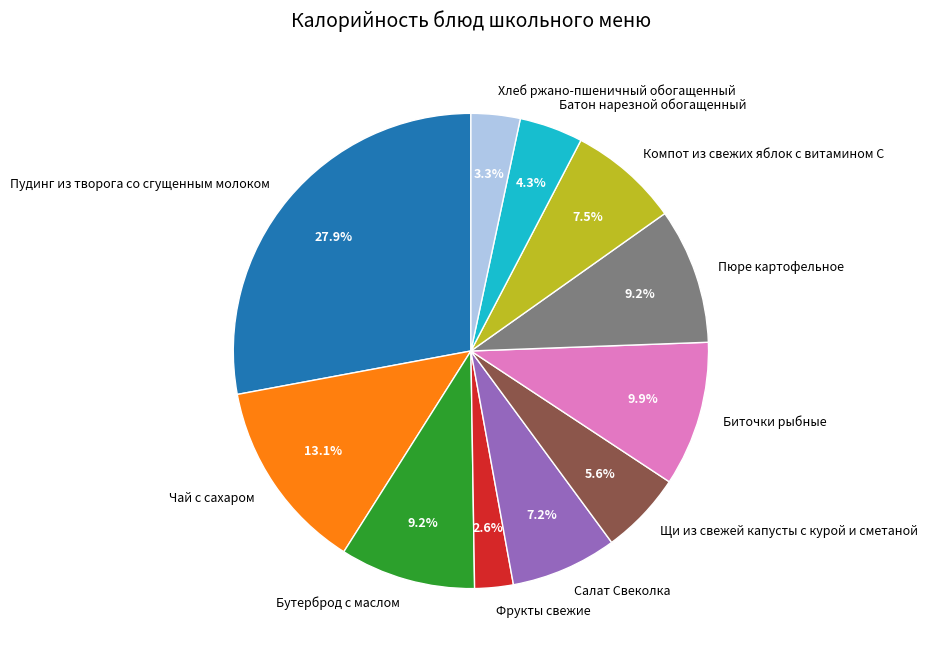

How many segments does this pie chart have?

11